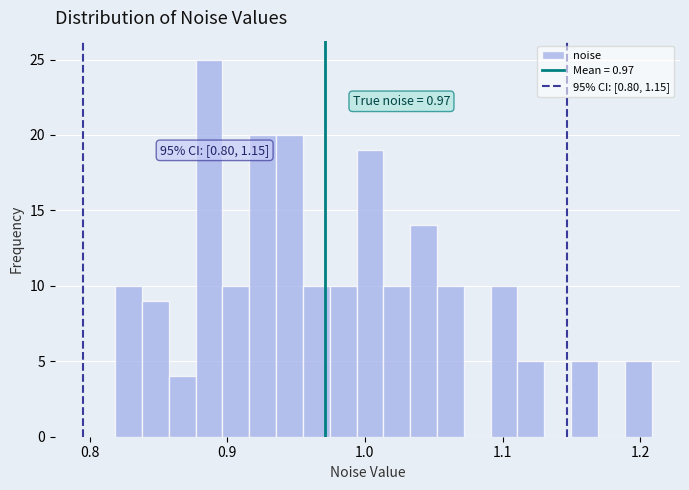

Around what value on the x-axis is the tallest bar? Give the approximate position of its centre, as read against the axis.

0.89